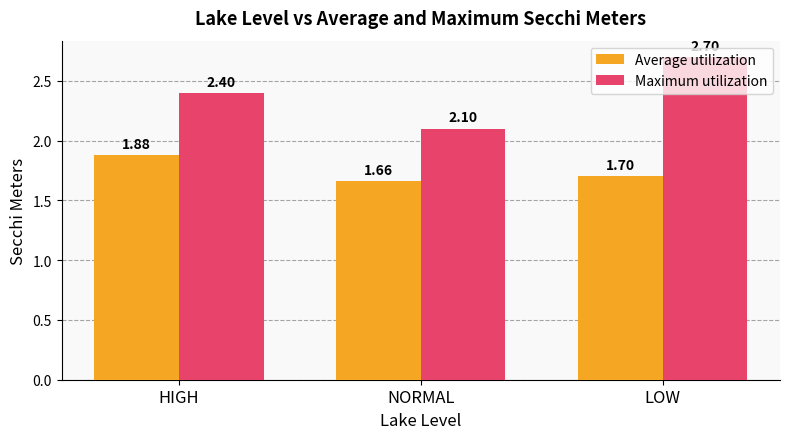

The Maximum utilization series shows 3.4 at HIGH. True or false?

False